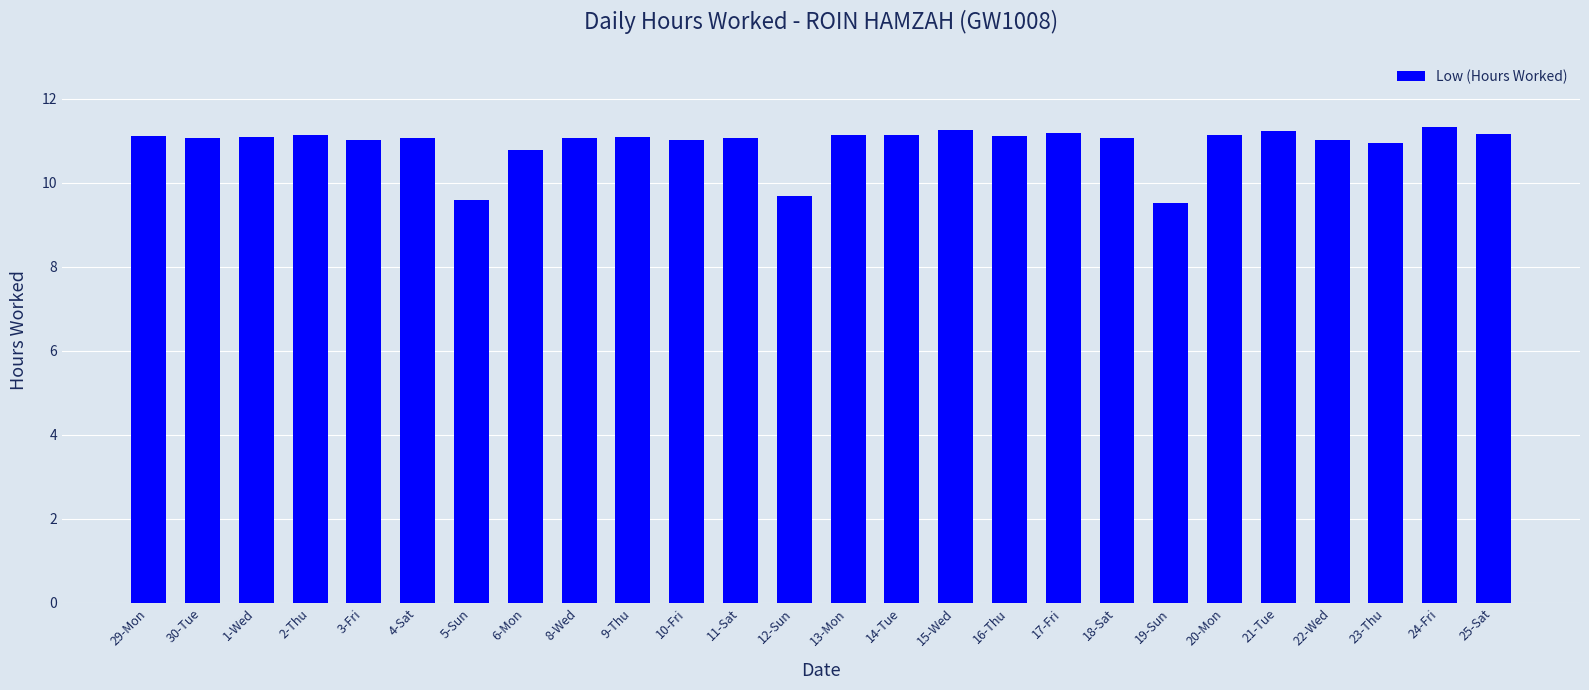

What is the label of the 11th bar from the right?

15-Wed